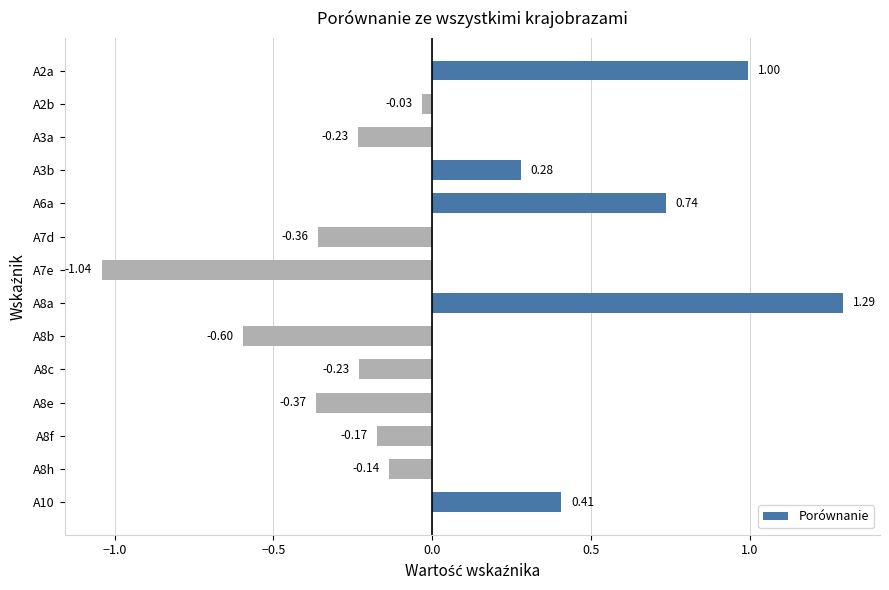

Count the number of values greater than 0.

5